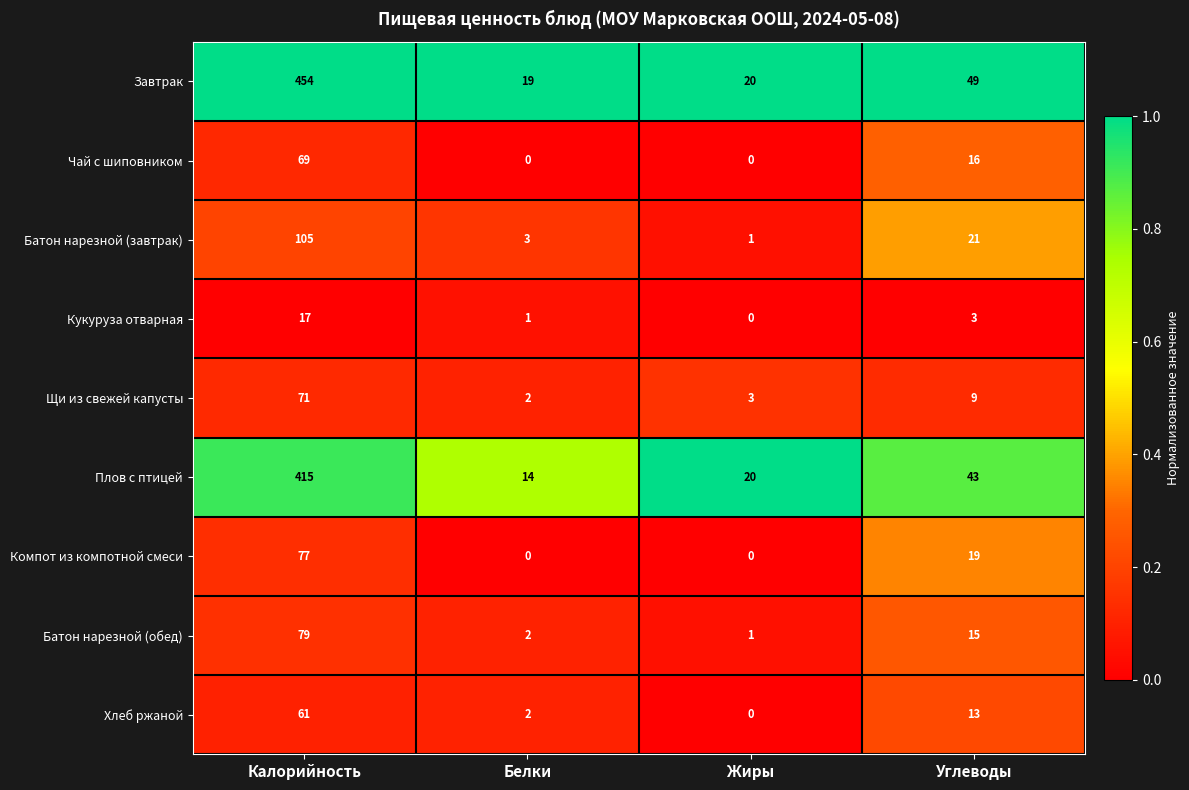

What is the difference between the second highest and second lowest values in the Чай с шиповником series?

16